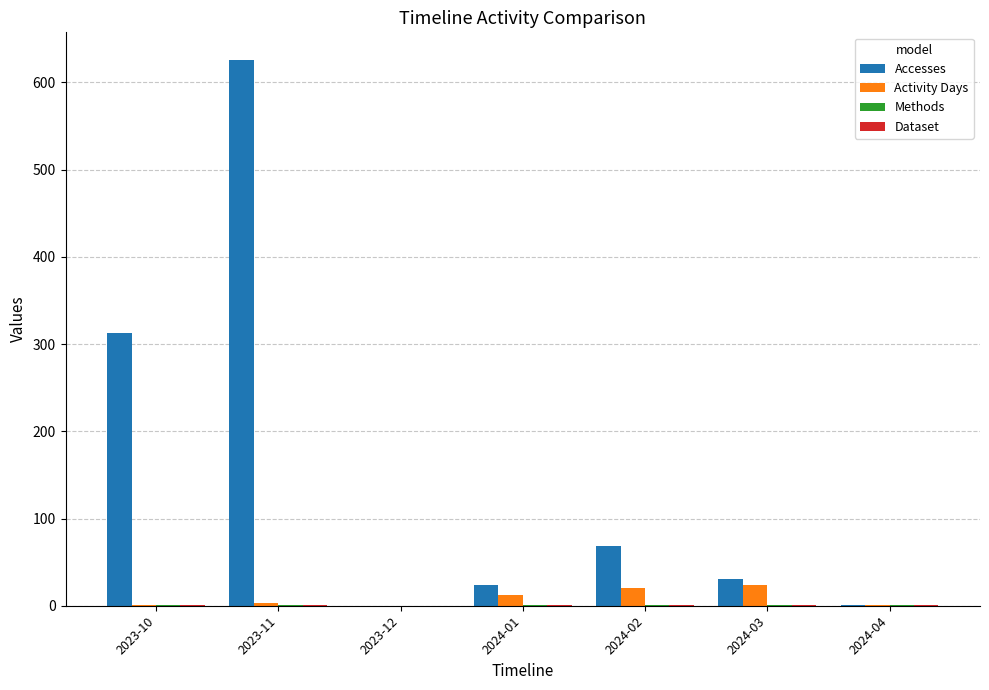

Which series changed the most between 2023-12 and 2024-02?

Accesses